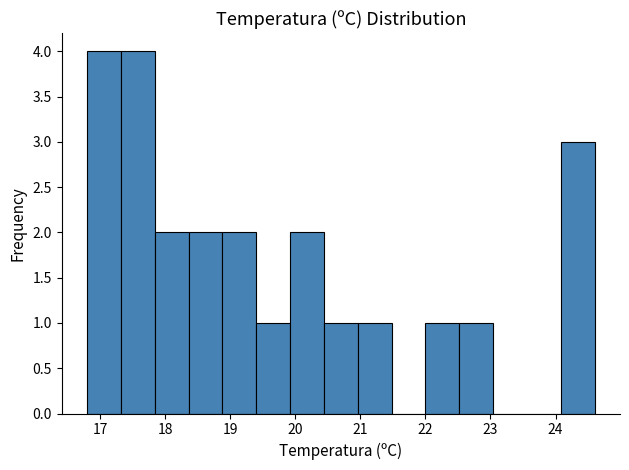

Reading left to right, list every bar in this chart as the range it spans on the x-axis followed by its height. Neither the bar edges nor the heights are printed on the chart, so give them approximately, as read against the axes.

16.80 to 17.32: 4
17.32 to 17.84: 4
17.84 to 18.36: 2
18.36 to 18.88: 2
18.88 to 19.40: 2
19.40 to 19.92: 1
19.92 to 20.44: 2
20.44 to 20.96: 1
20.96 to 21.48: 1
21.48 to 22.00: 0
22.00 to 22.52: 1
22.52 to 23.04: 1
23.04 to 23.56: 0
23.56 to 24.08: 0
24.08 to 24.60: 3